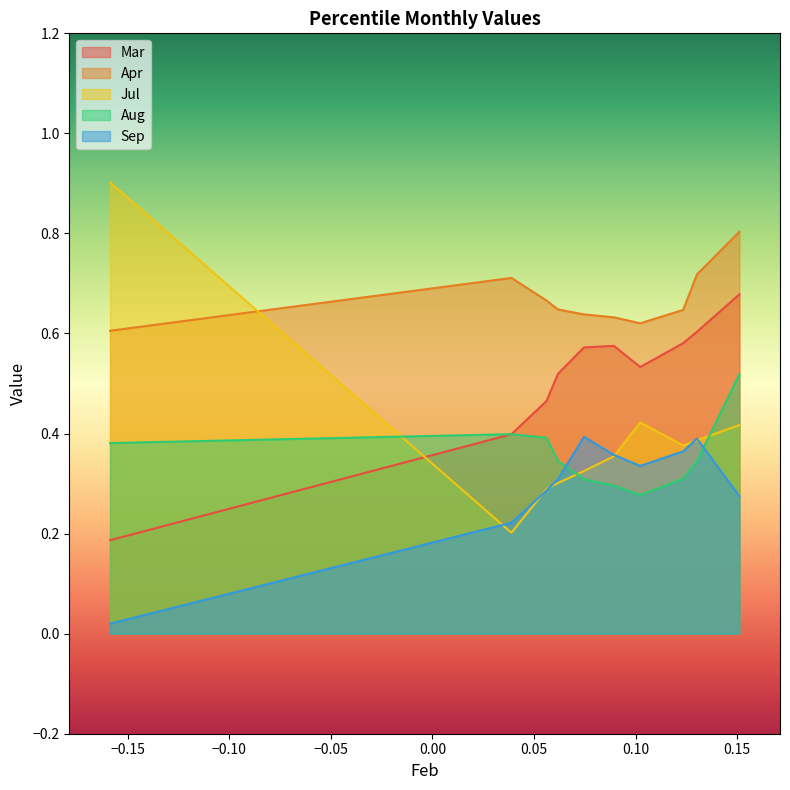

Does the chart have visible grid lines?

No